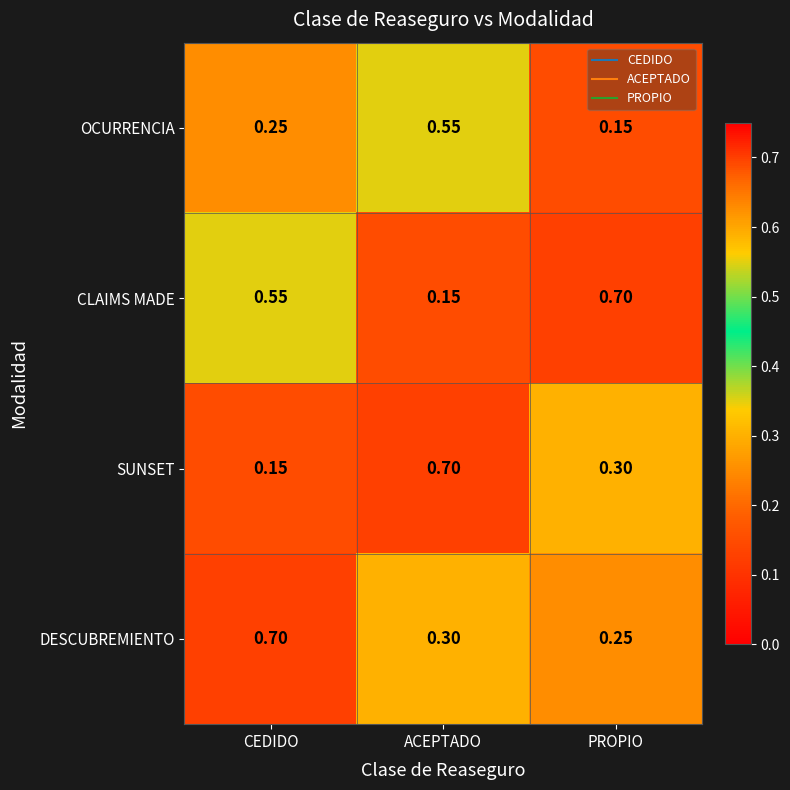

At how many categories does at least one series exceed 0?

3